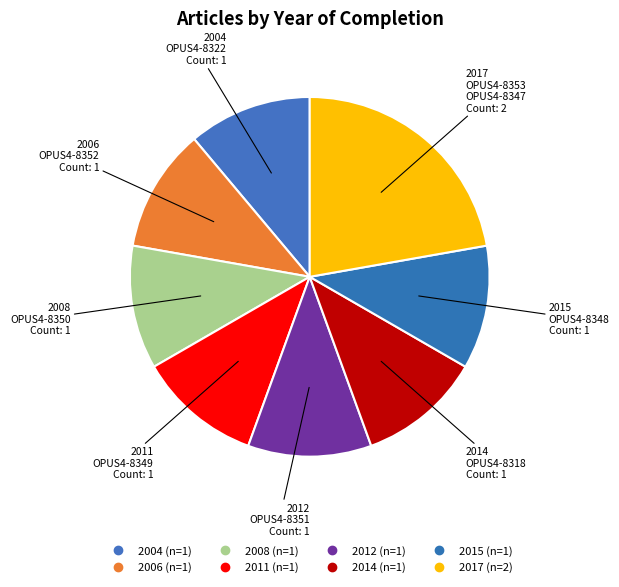

Count the number of slices in the pie.

8